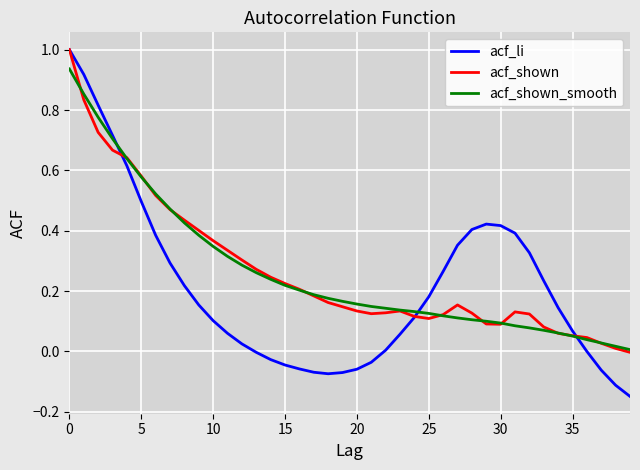

What is the greatest value displayed?

1.0